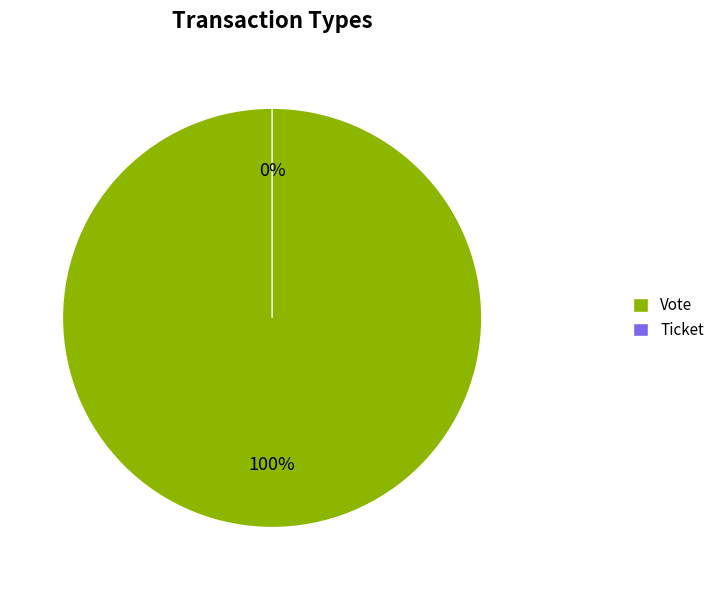

Which category has the smallest portion of the pie?

Ticket